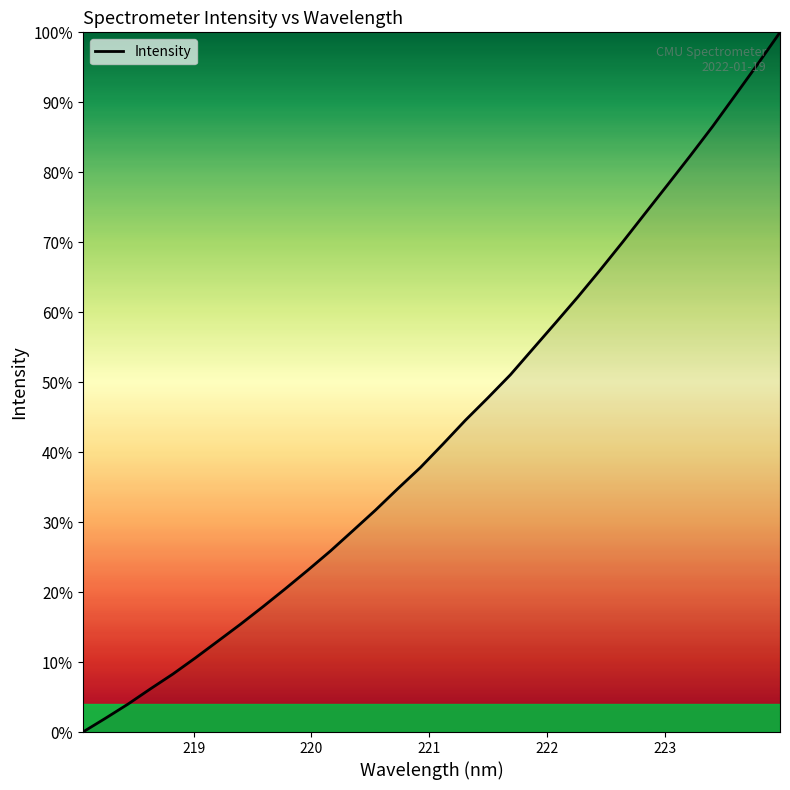

Reading right to left, list all the values displayed in this chart.

100.0	95.4	91.0	86.6	82.3	78.2	74.1	70.0	66.1	62.2	58.4	54.8	51.1	47.8	44.6	41.1	37.8	34.8	31.7	28.8	25.9	23.1	20.5	17.9	15.4	13.0	10.6	8.3	6.2	4.0	2.0	0.0